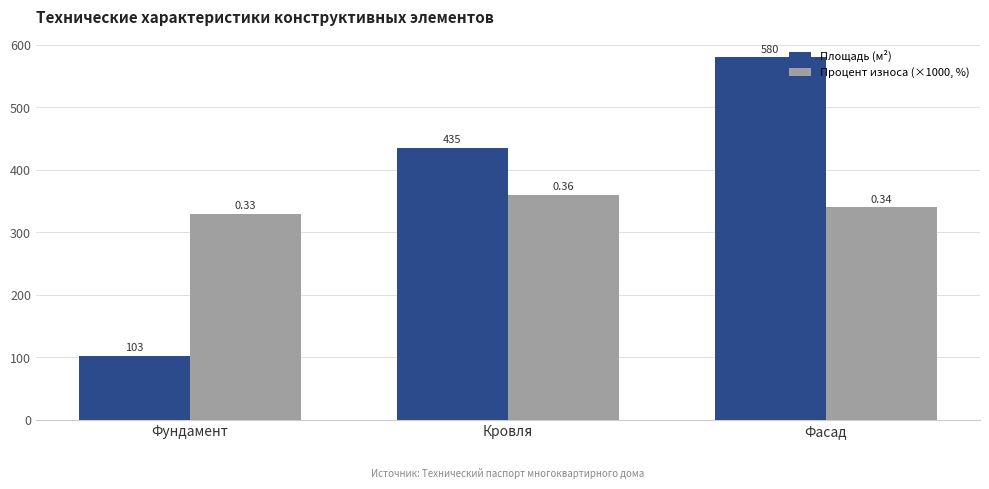

How many Площадь (м²) values are between 103 and 580?

3